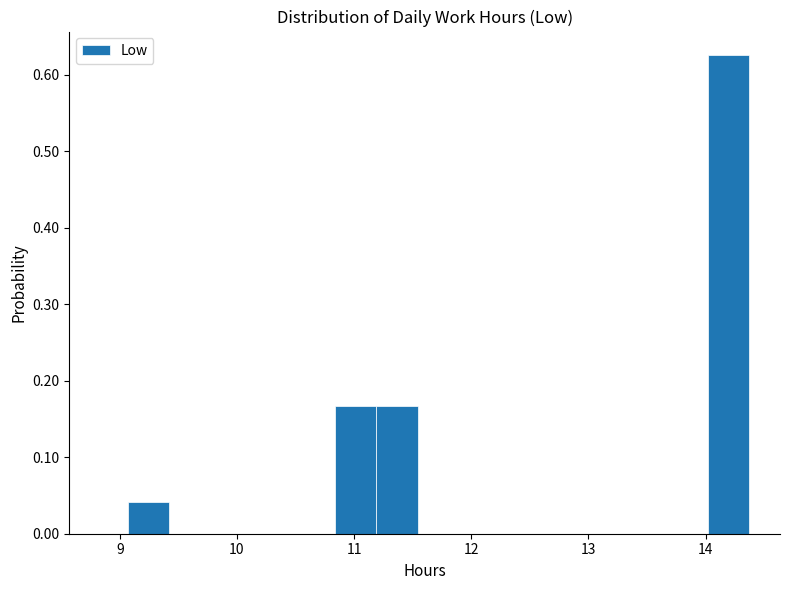

Around what value on the x-axis is the tallest bar? Give the approximate position of its centre, as read against the axis.

14.2